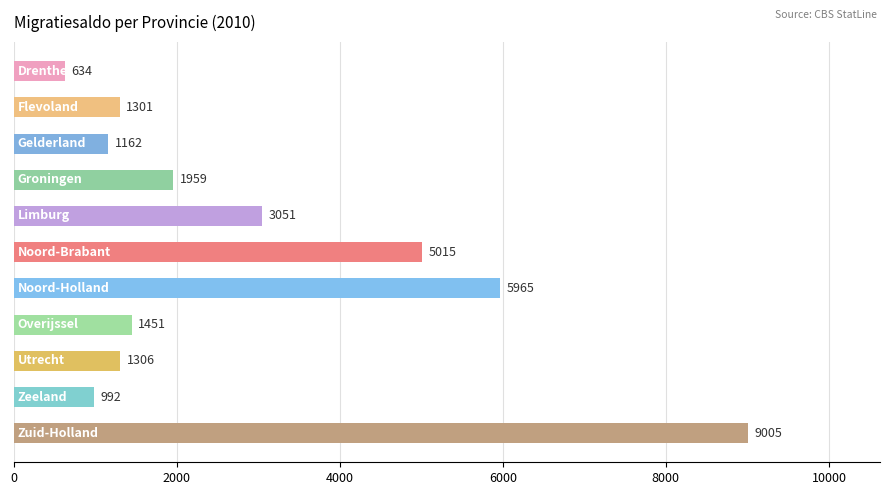

What is the greatest value displayed?

9005